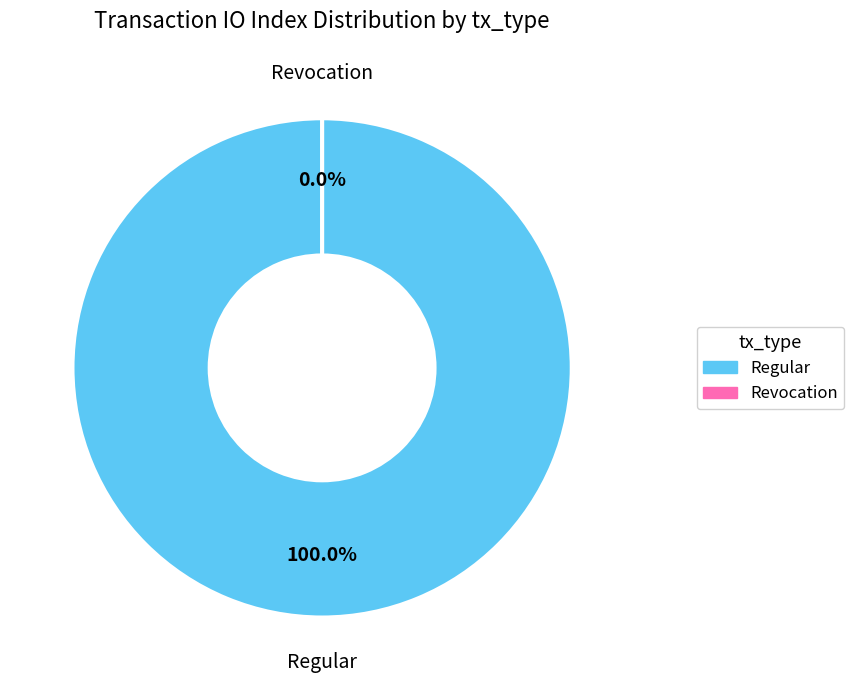

To the nearest percent, what is the average slice percentage?

50%